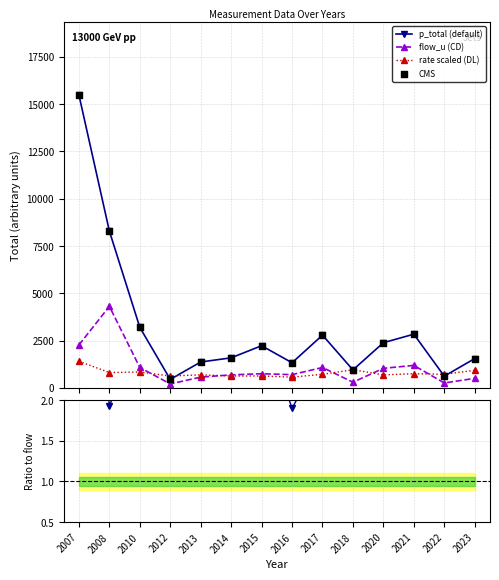

What is the value of the rate scaled (DL) point at the 4th from the left?

630